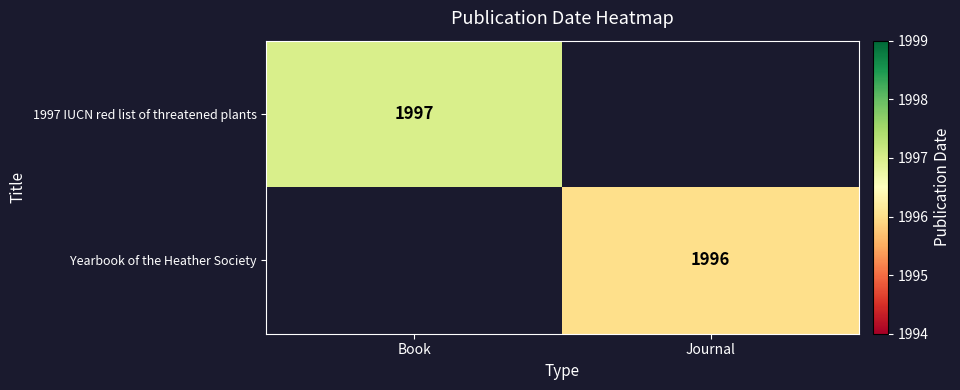

How many distinct data groups are displayed?

2